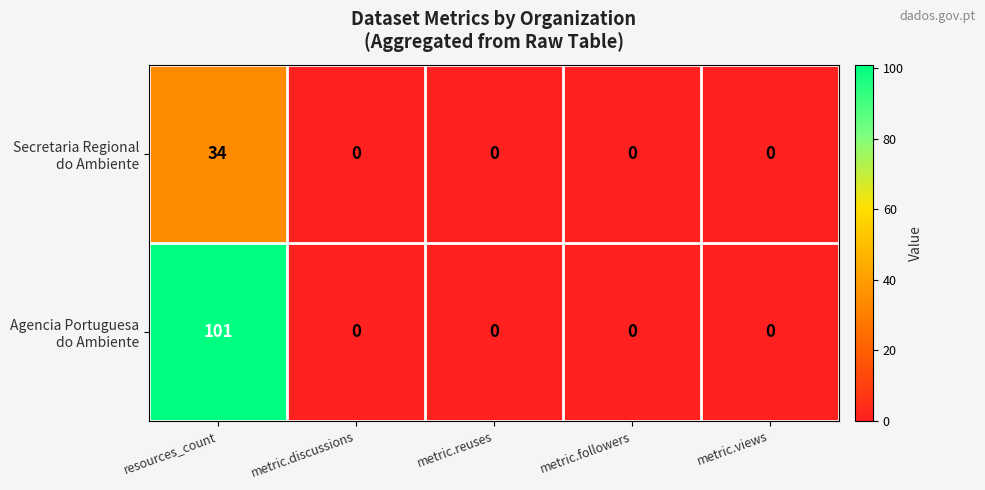

What is the total value across all series at resources_count?

135